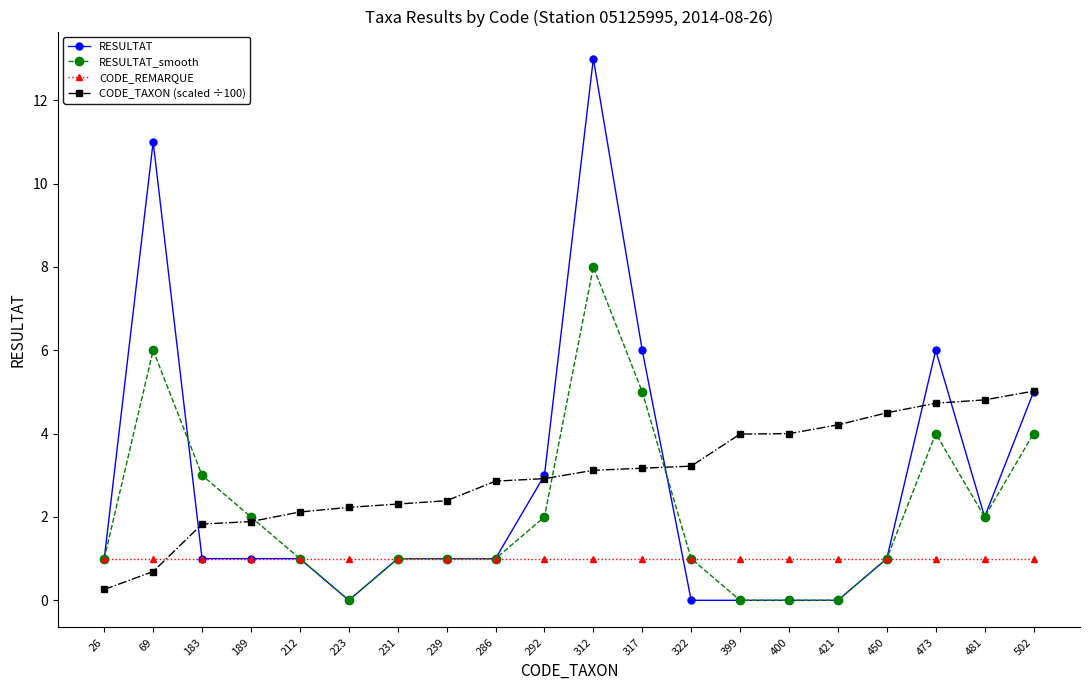

What is the difference between the maximum and minimum values in the CODE_TAXON (scaled ÷100) series?

4.8